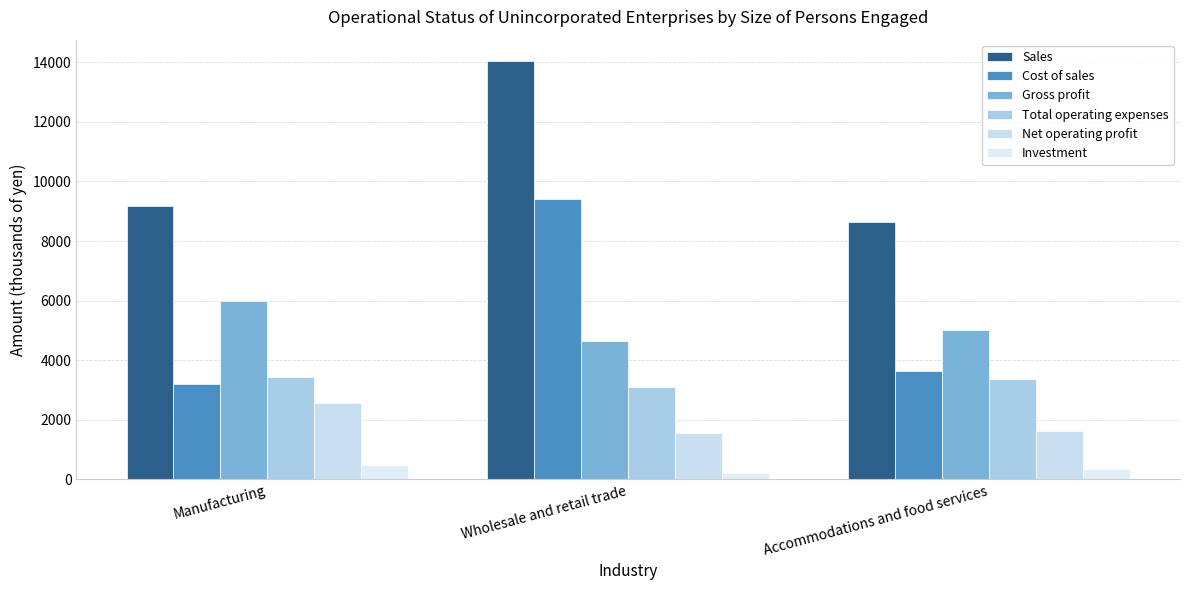

True or false: Cost of sales has a value of 1244 at Manufacturing.

False